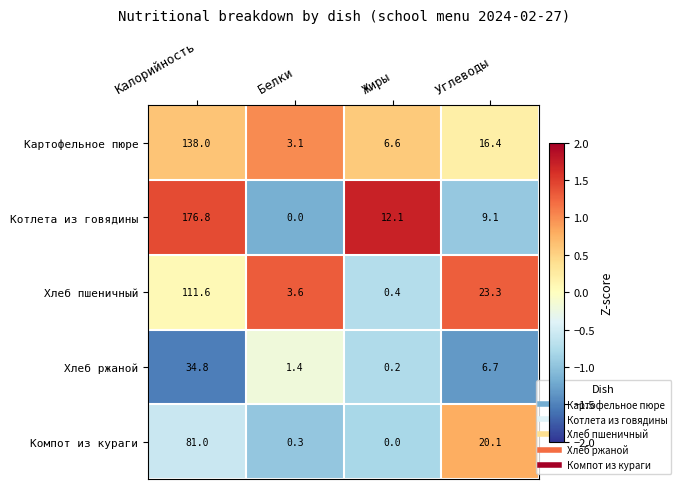

At which category is the sum across all series the highest?

Калорийность